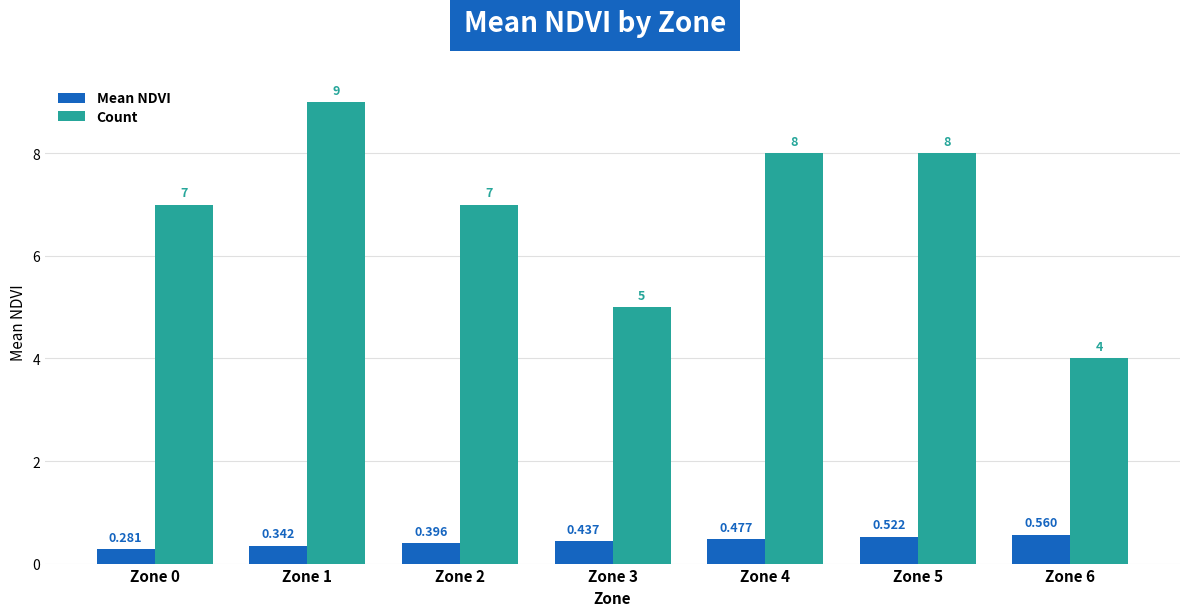

List the series in order of their overall mean, highest first.

Count, Mean NDVI